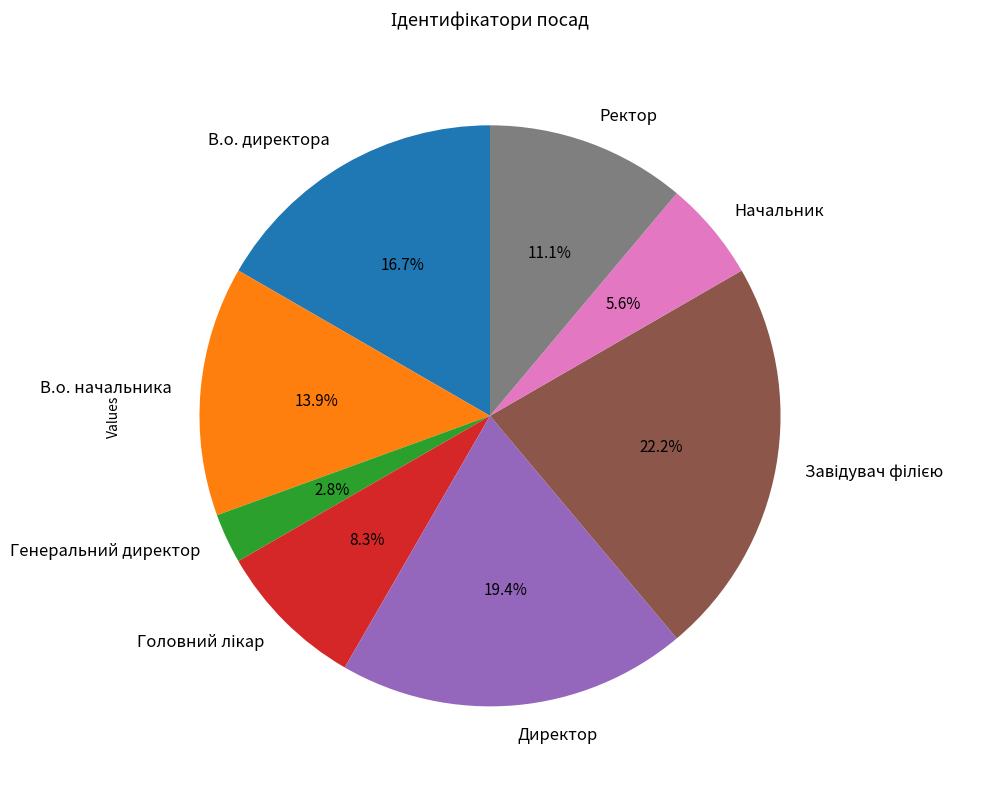

Between Ректор and Директор, which is larger?

Директор